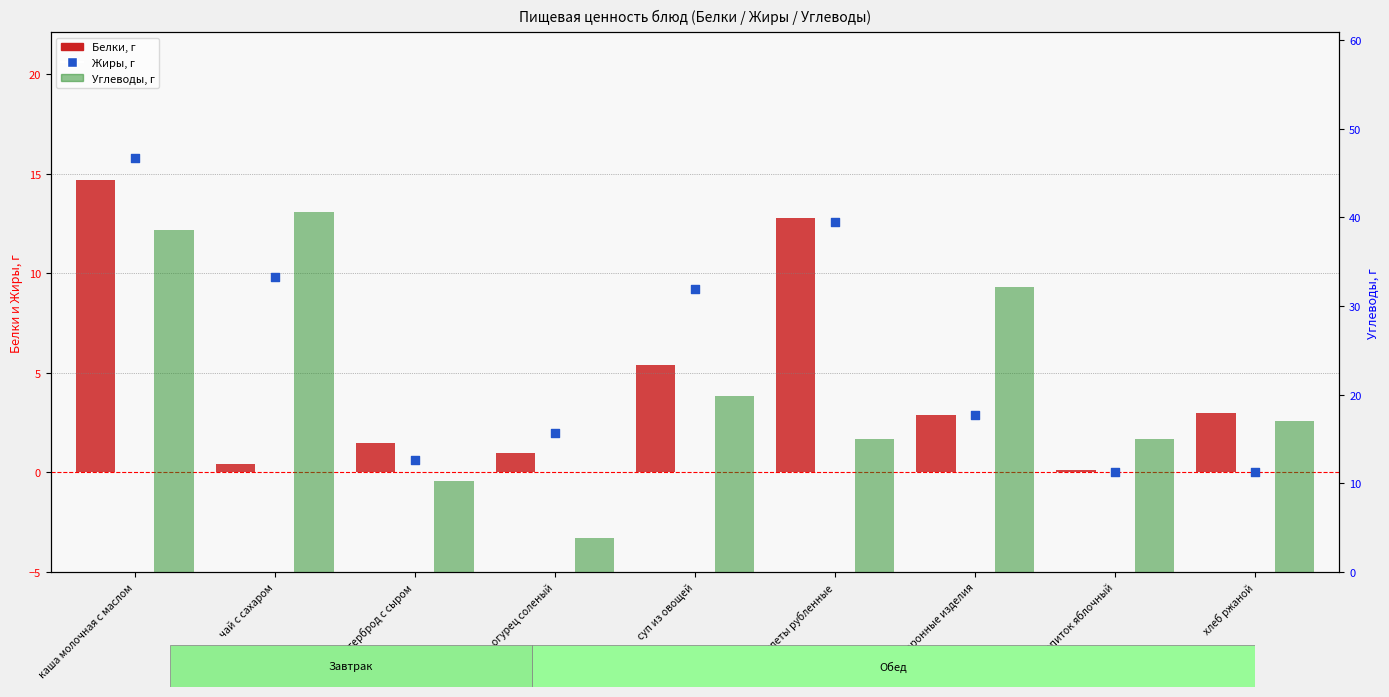

What is the total value across all series at каша молочная с маслом?

69.1